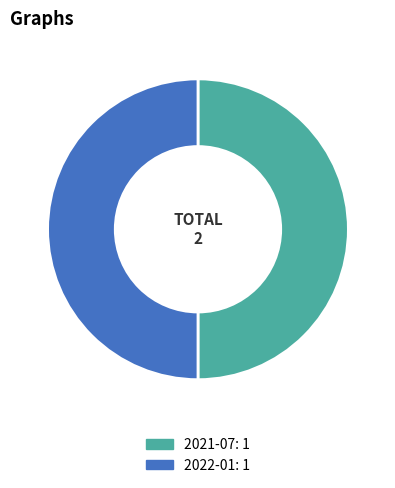

Combined, do 2022-01 and 2021-07 account for over 50%?

Yes